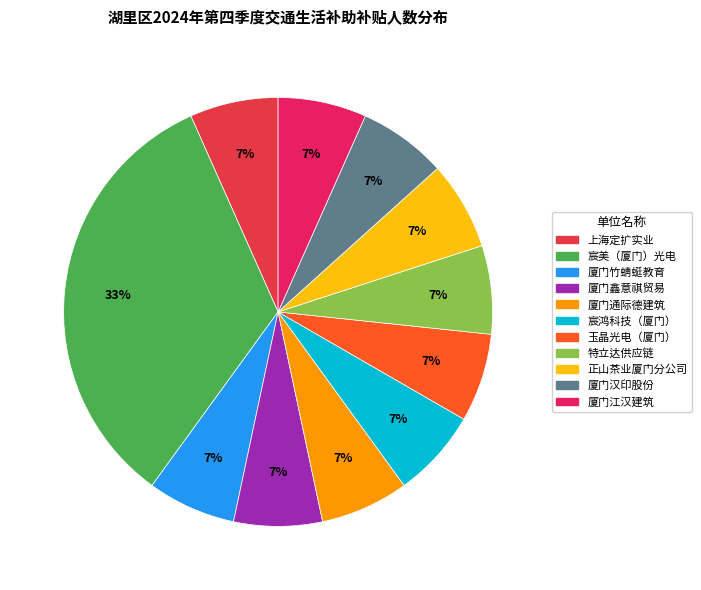

How many slices are in this pie chart?

11